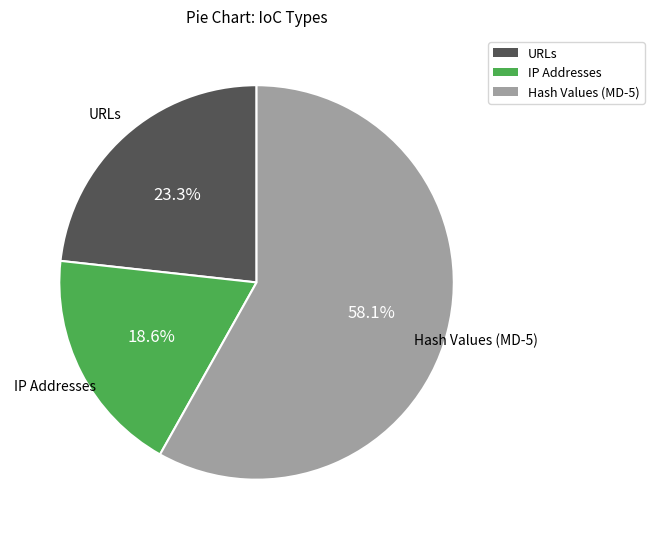

Is it true that Hash Values (MD-5) is 65% of the pie?

False